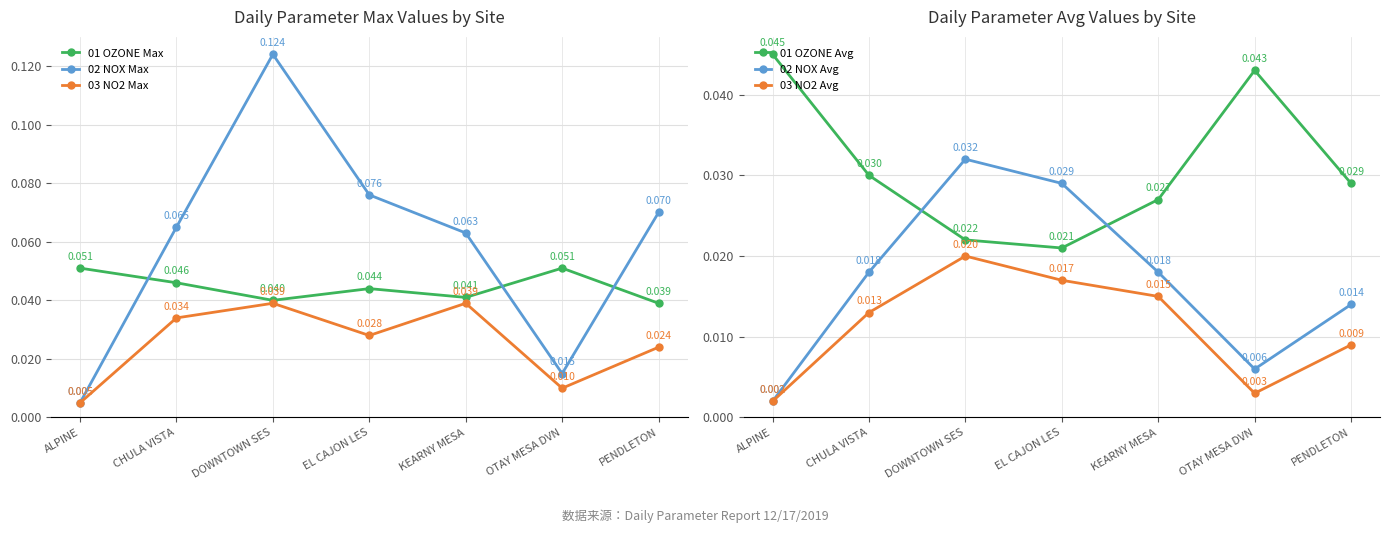

What is the total value across all series at OTAY MESA DVN?

0.1